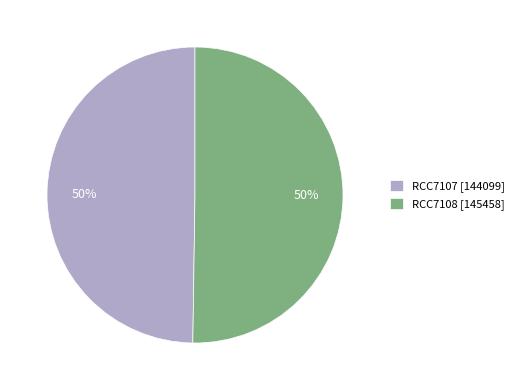

The RCC7107 [144099] slice represents 44% of the pie. True or false?

False